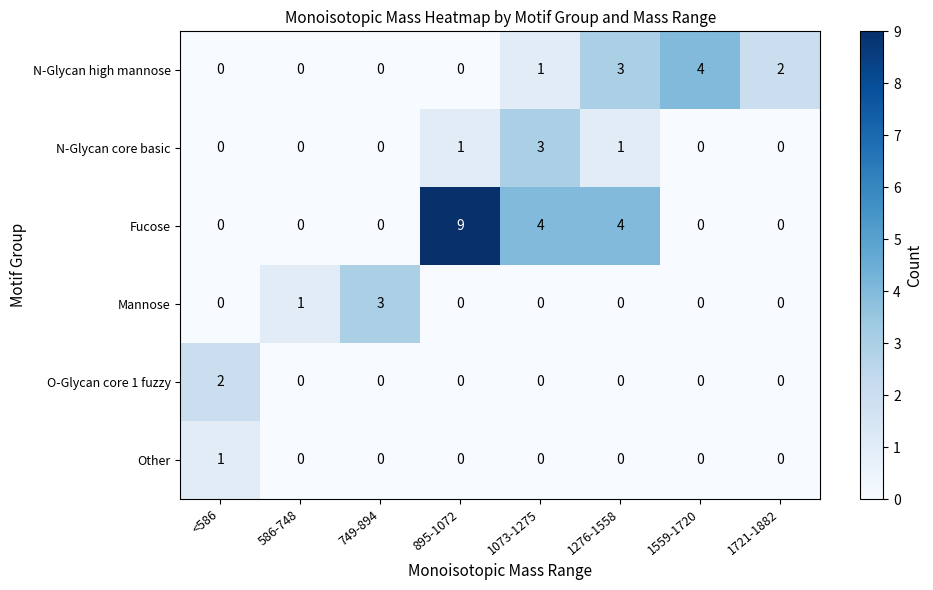

What is the greatest value displayed?

9